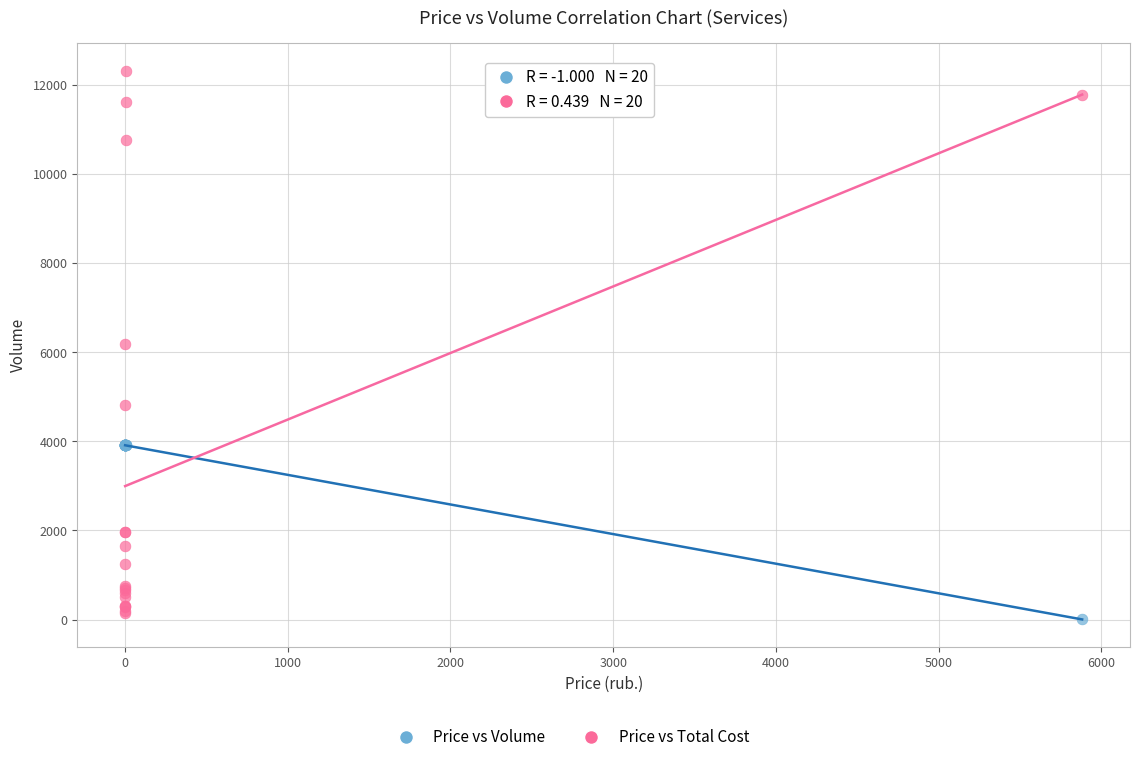

What is the X range (max minus min) for the scatter plot?

5883.0